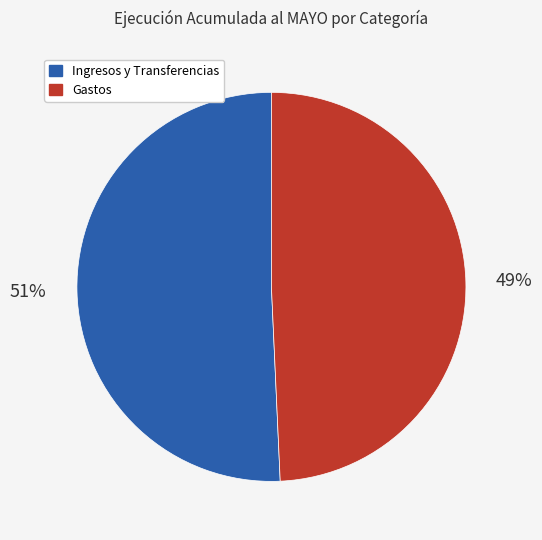

Which slice is the smallest?

Gastos